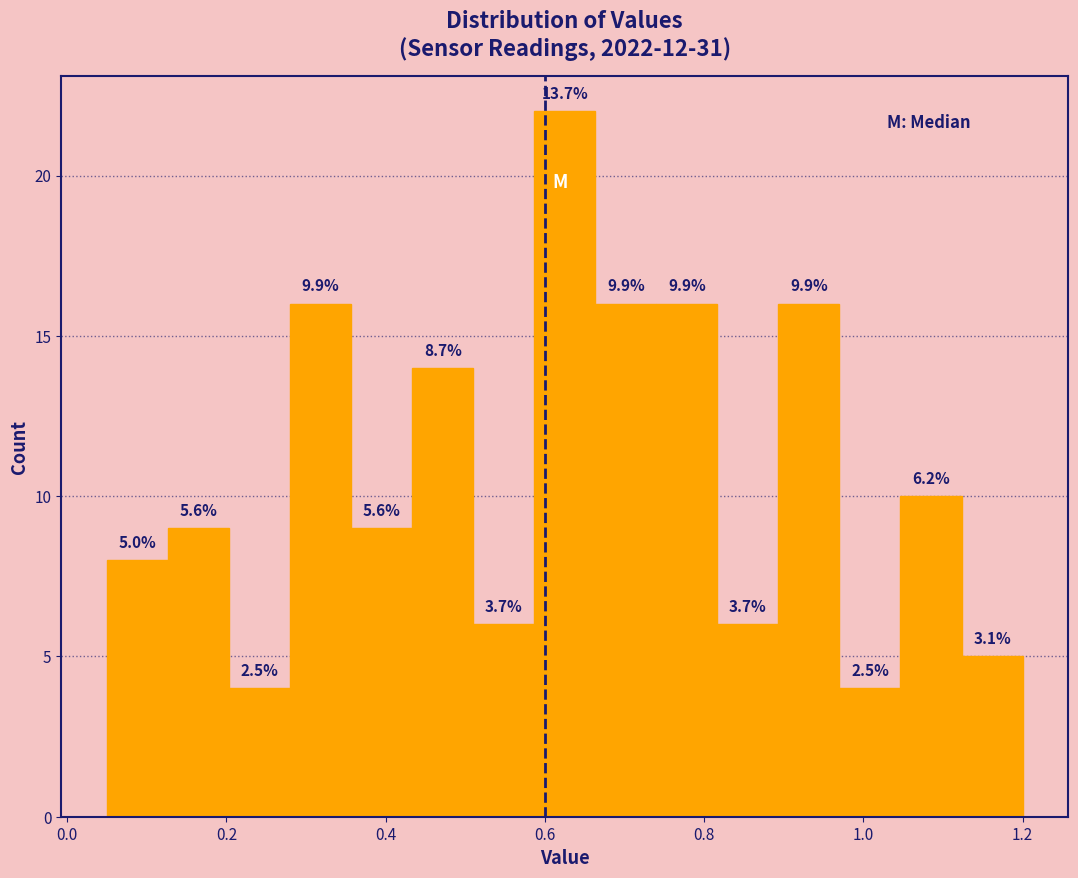

Read against the x-axis, roughly where is the centre of the tallest bar?

0.62